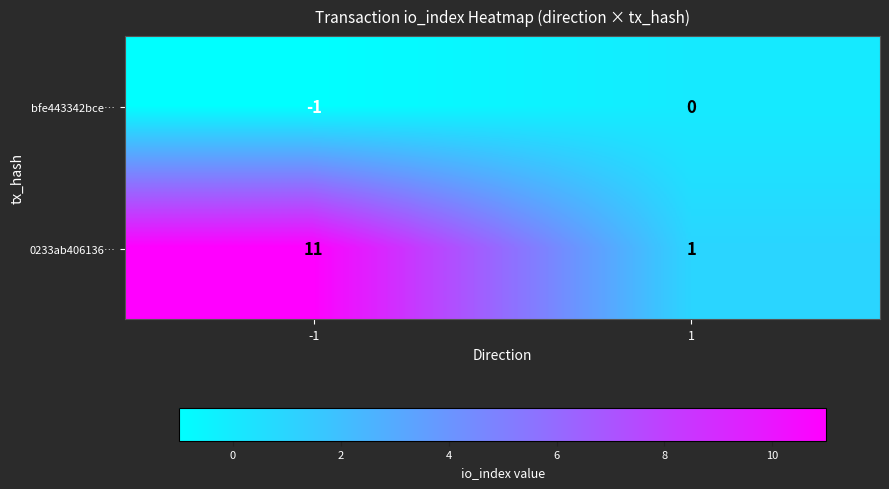

What is the total value across all series at 1?

1